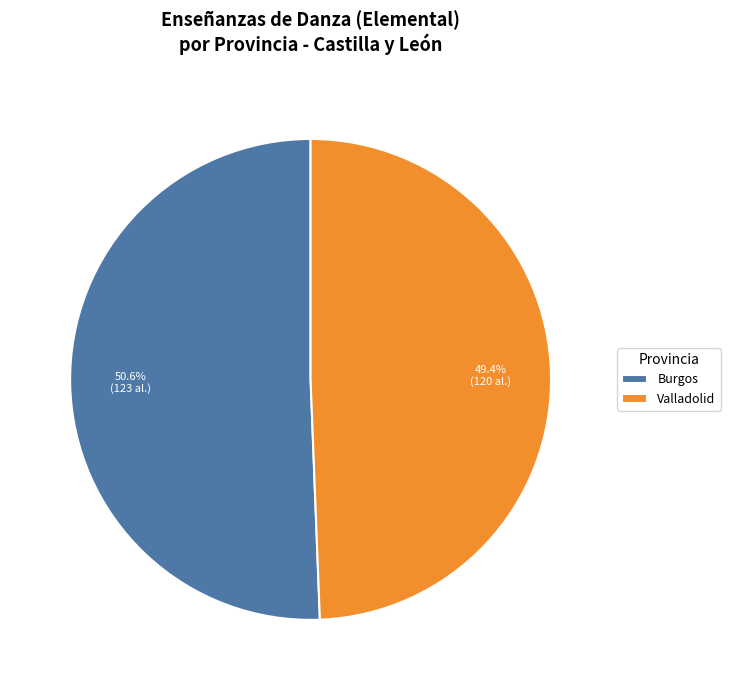

What is the smallest slice in the pie chart?

Valladolid